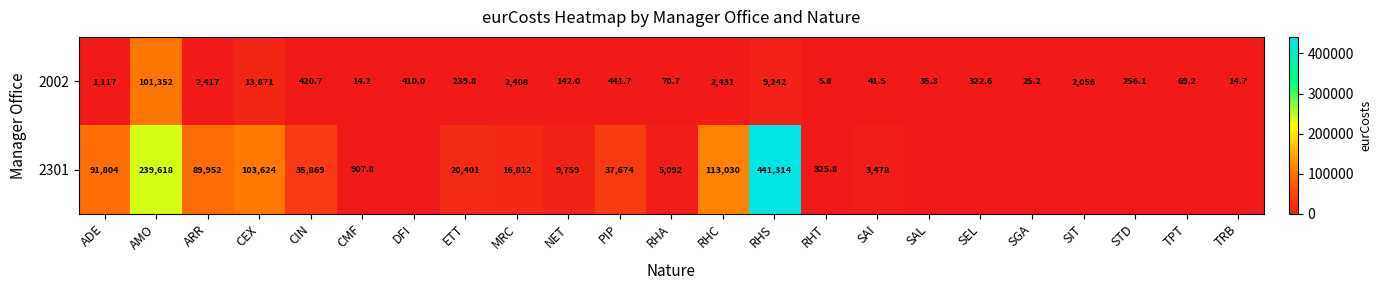

What is the difference between the second highest and minimum values in the 2002 series?

13865.2